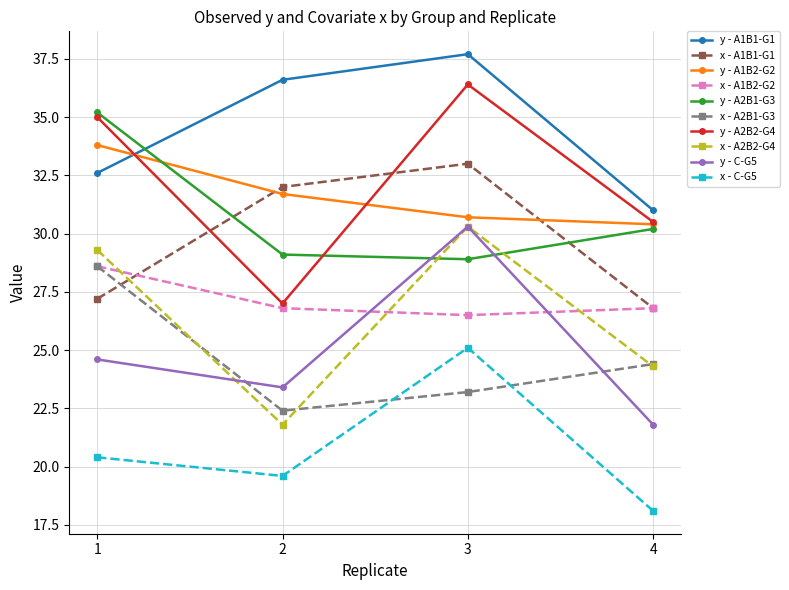

What is the difference between the highest and lowest values at 1?

14.8